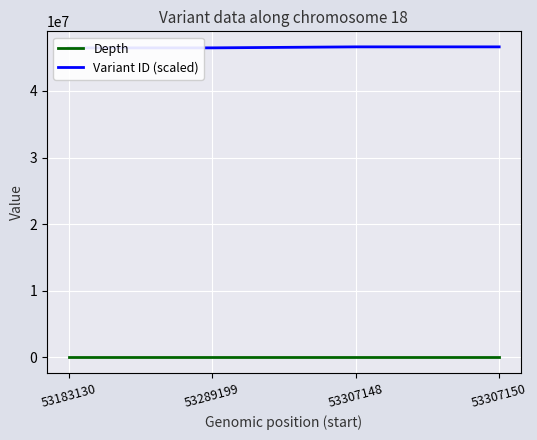

Rank the categories by Variant ID (scaled) value from highest to lowest.

53307150, 53307148, 53289199, 53183130